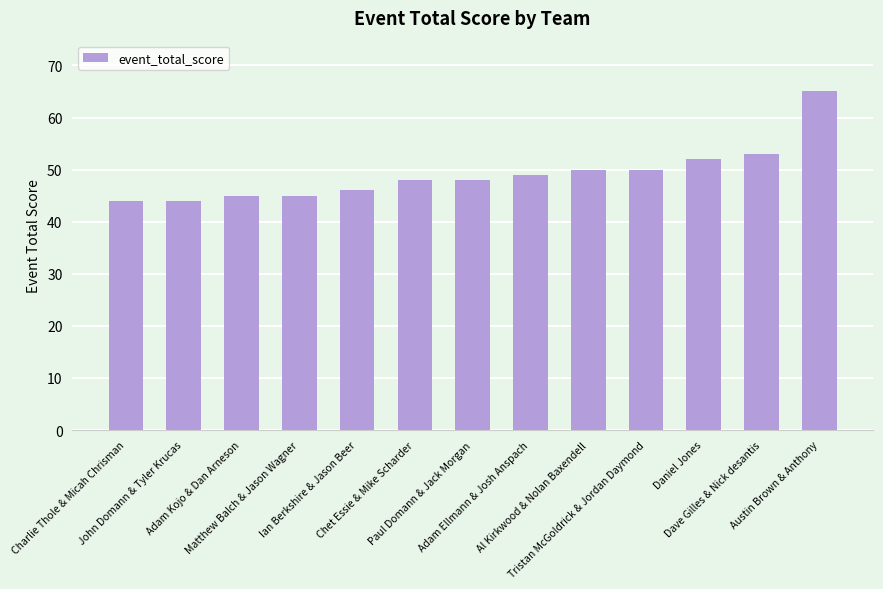

True or false: the data shows 45 at Adam Kojo & Dan Arneson.

True